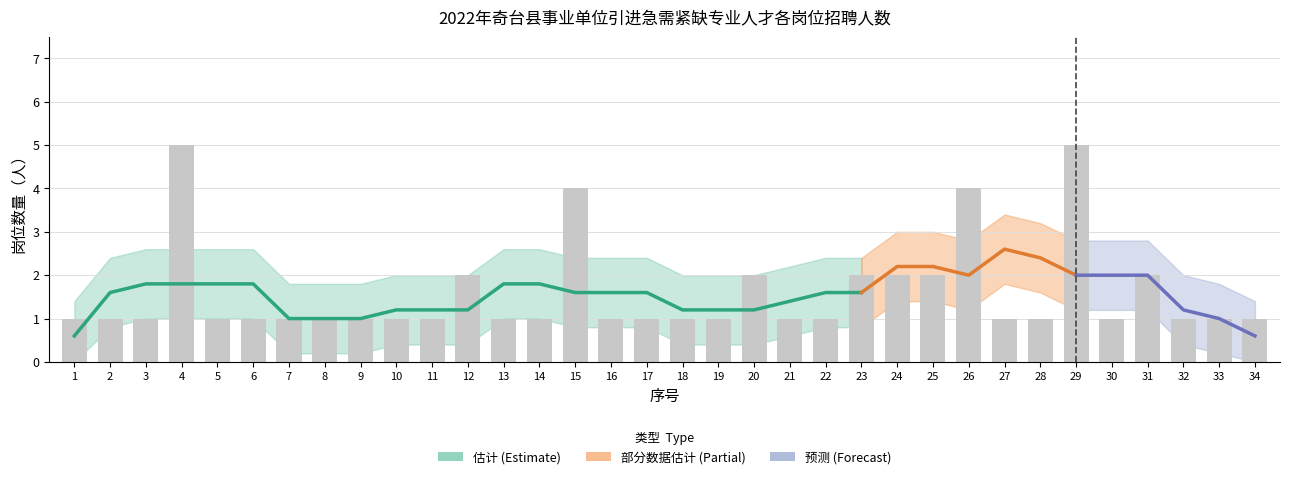

How many values exceed 1?

10